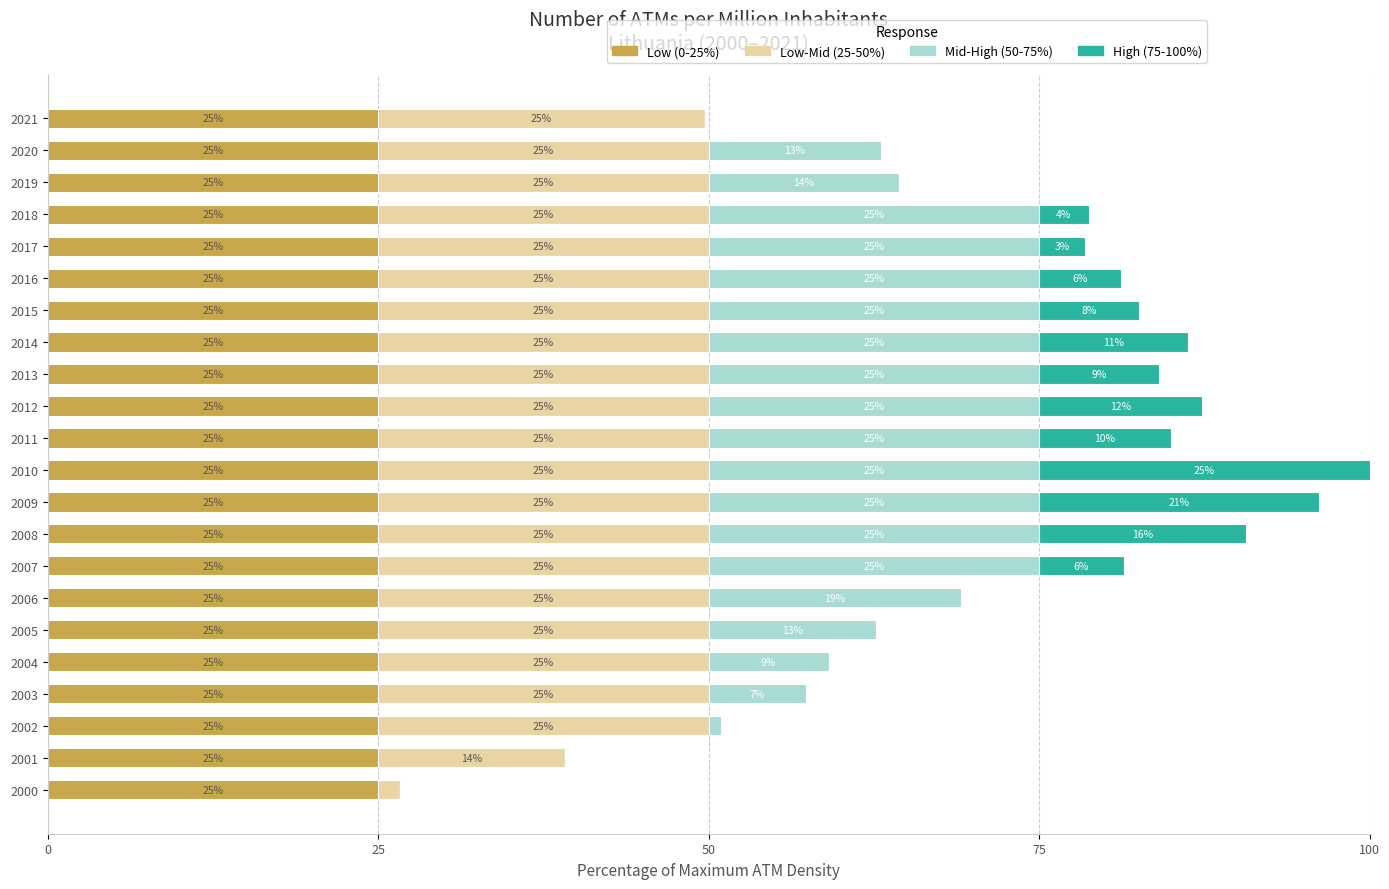

Read the Low (0-25%) value at 2012.

25.0